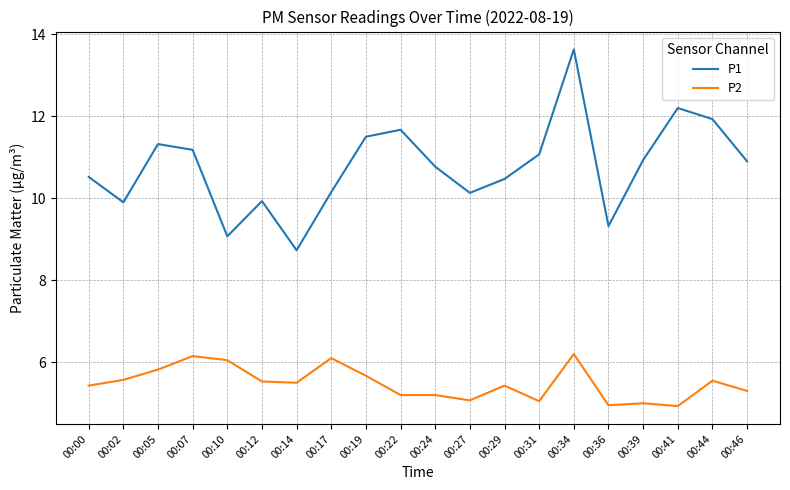

What is the spread (max minus min) of values at 00:05?

5.5